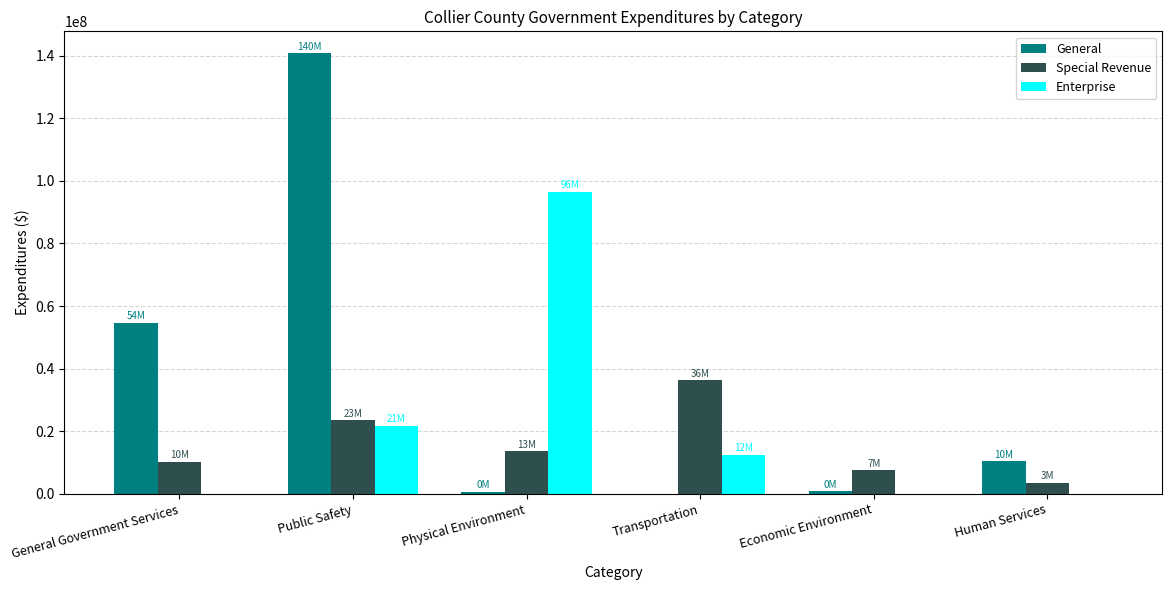

Where does the Special Revenue series first go above 13511219?

Public Safety